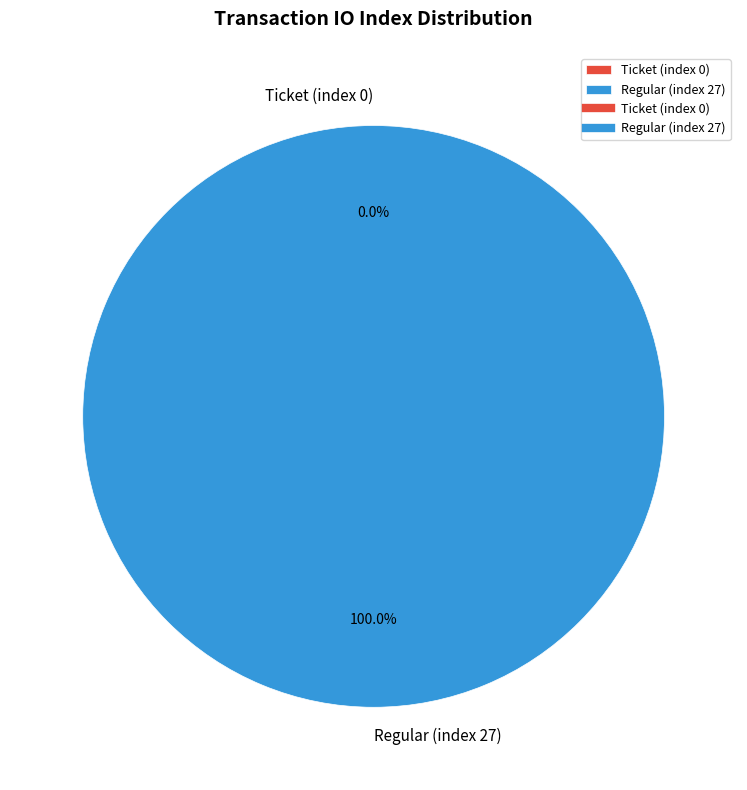

What percentage is the Regular (index 27) slice, to the nearest percent?

100%